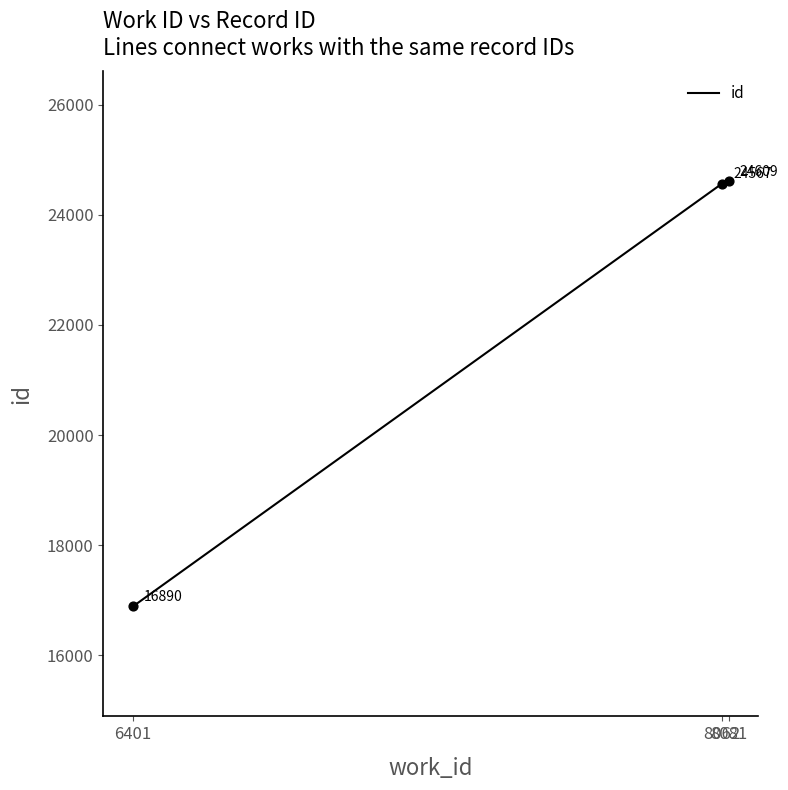

What is the ratio of the value at 8081 to the value at 6401?

1.5